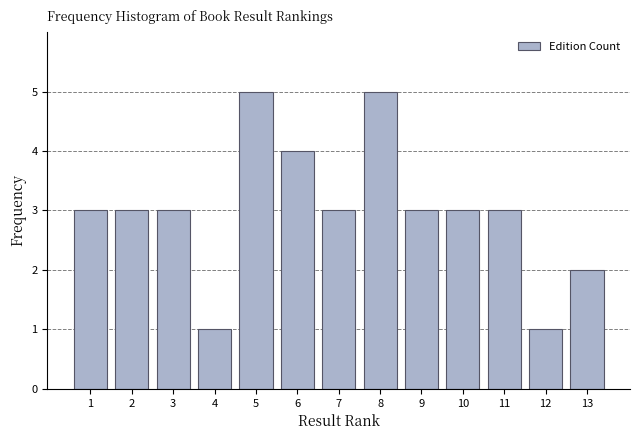

Reading left to right, extract all data points from this chart.

1=3	2=3	3=3	4=1	5=5	6=4	7=3	8=5	9=3	10=3	11=3	12=1	13=2